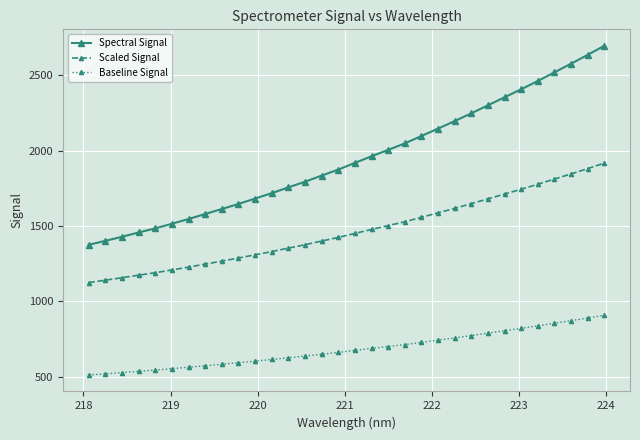

Which series has the largest range (max minus min)?

Spectral Signal